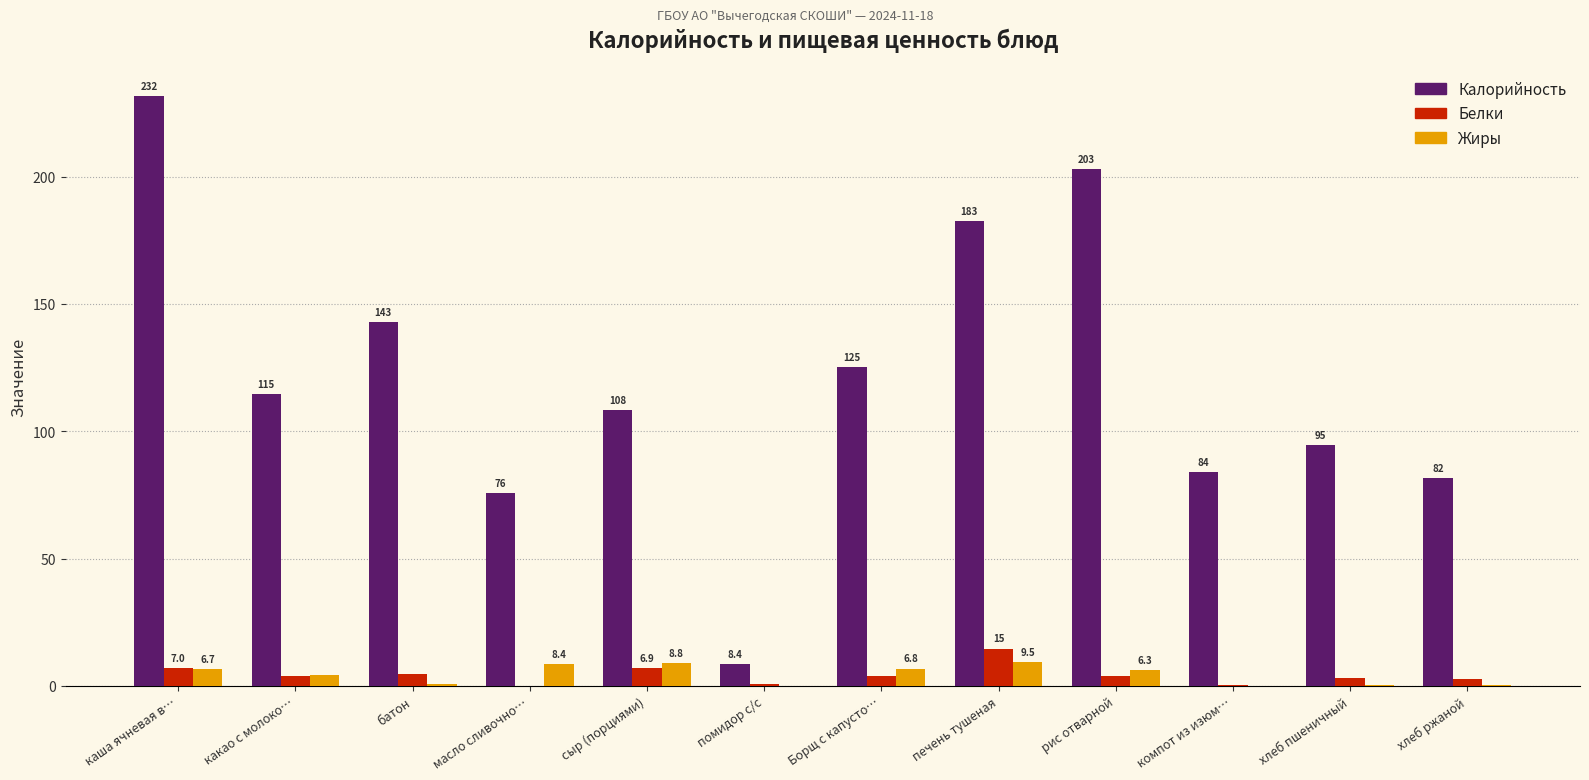

At which category is the sum across all series the highest?

каша ячневая в…